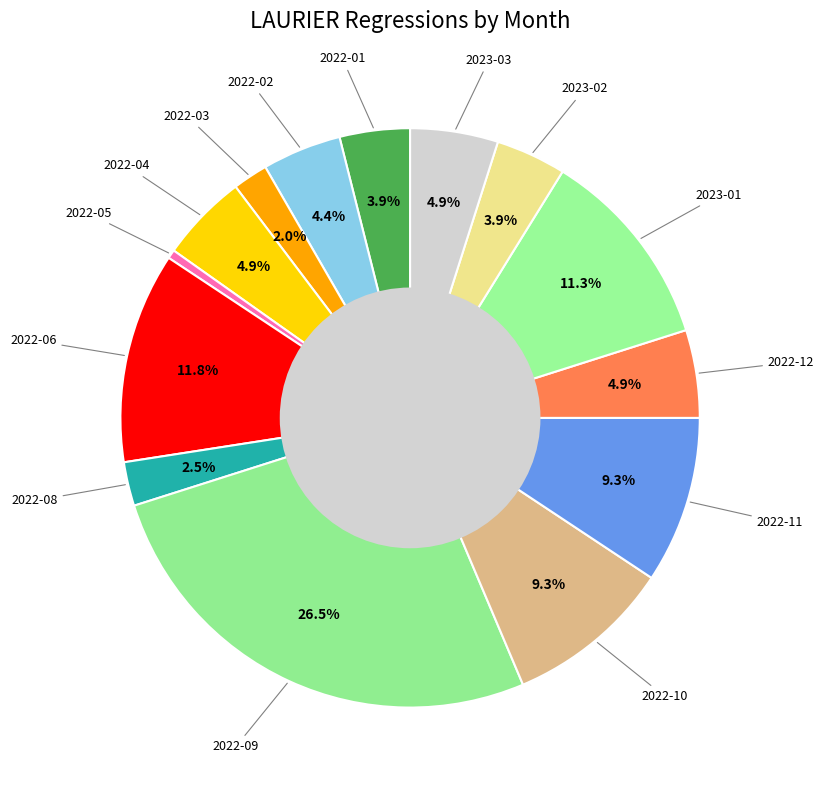

Does any single category account for the majority?

No